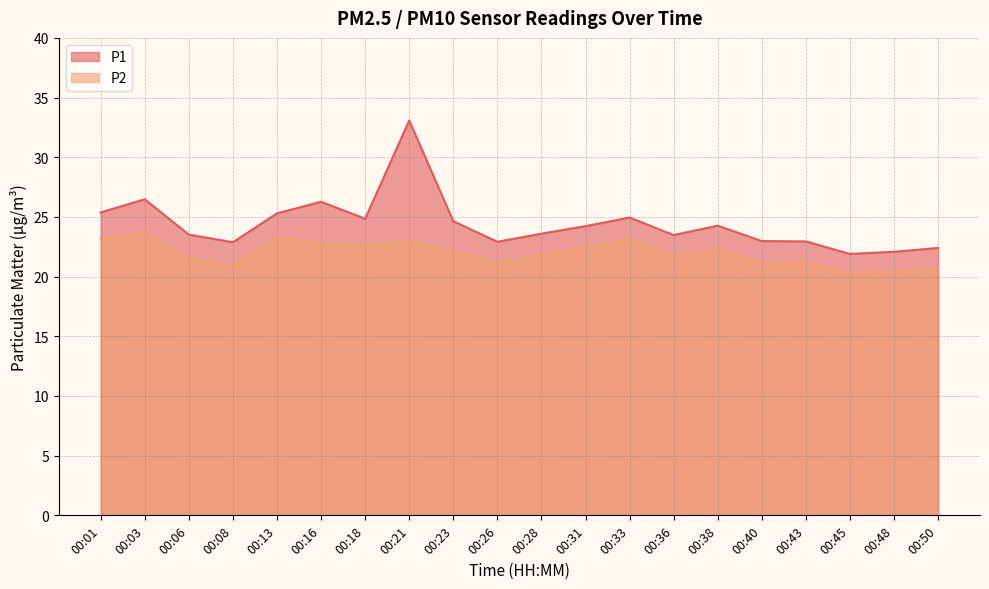

What is the total value across all series at 00:13?

48.6